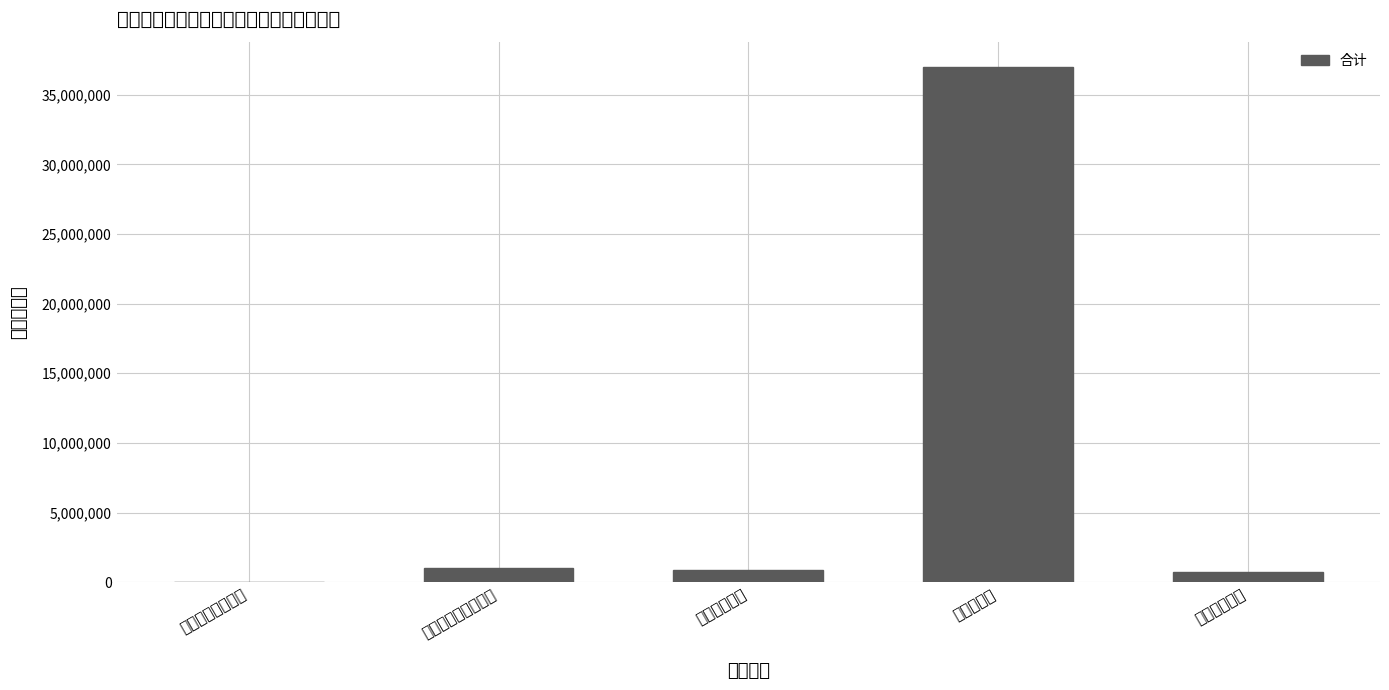

What is the minimum value shown in the chart?

45395.0